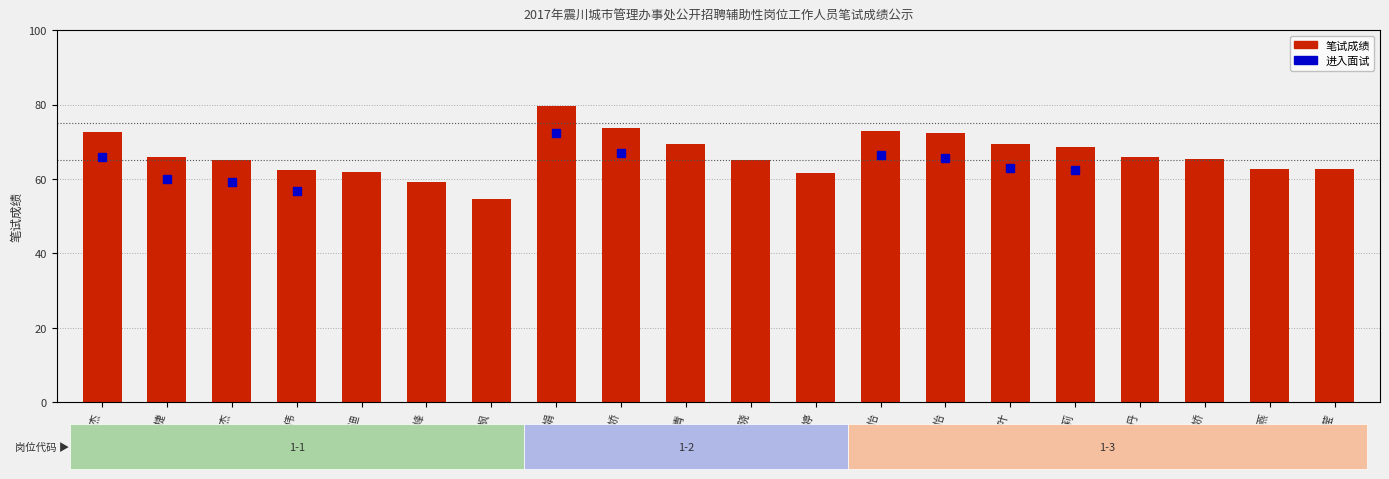

True or false: score has a value of 59.2 at 邬泉峰.

True